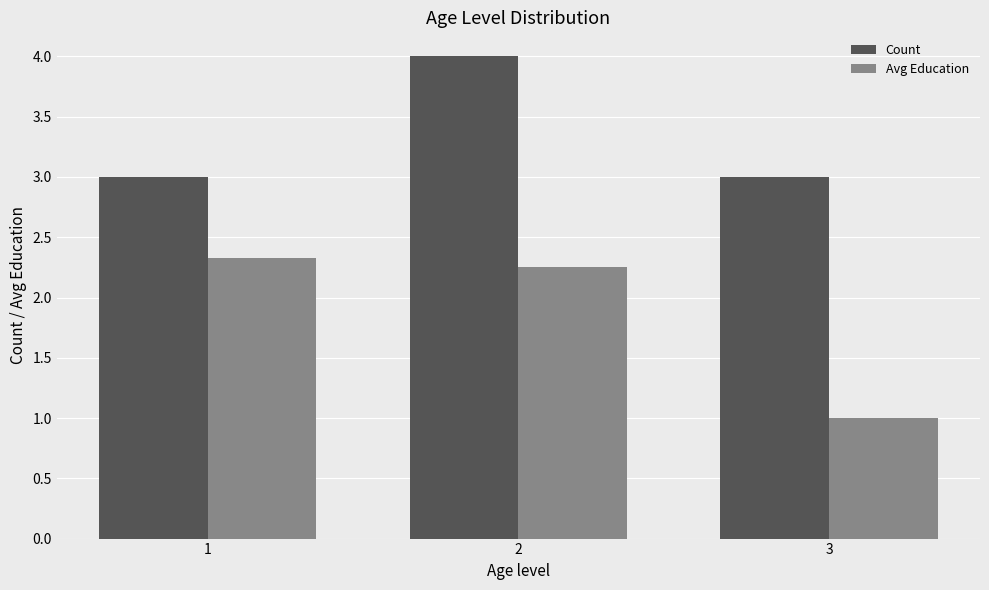

What is the value of the Count bar at the 2nd from the left?

4.0